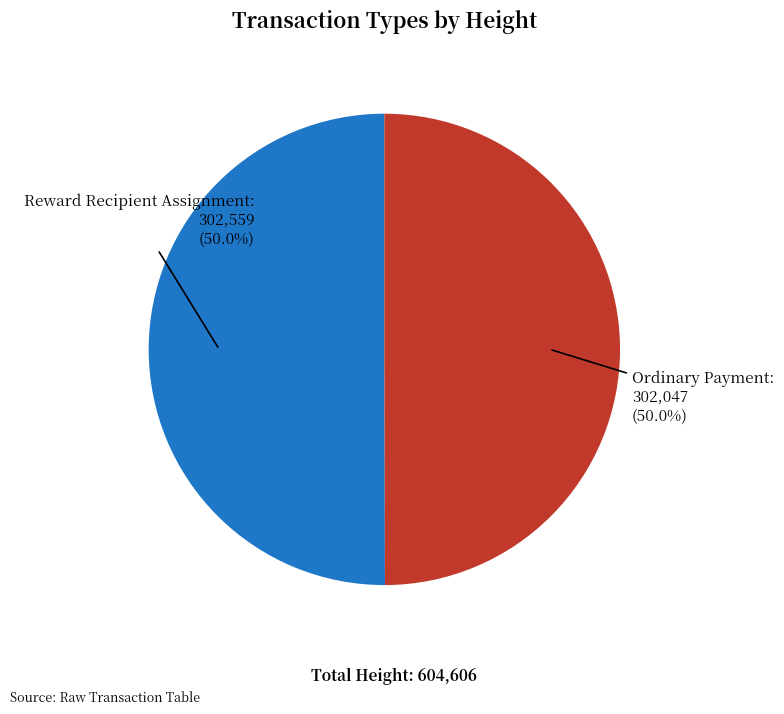

How many segments does this pie chart have?

2